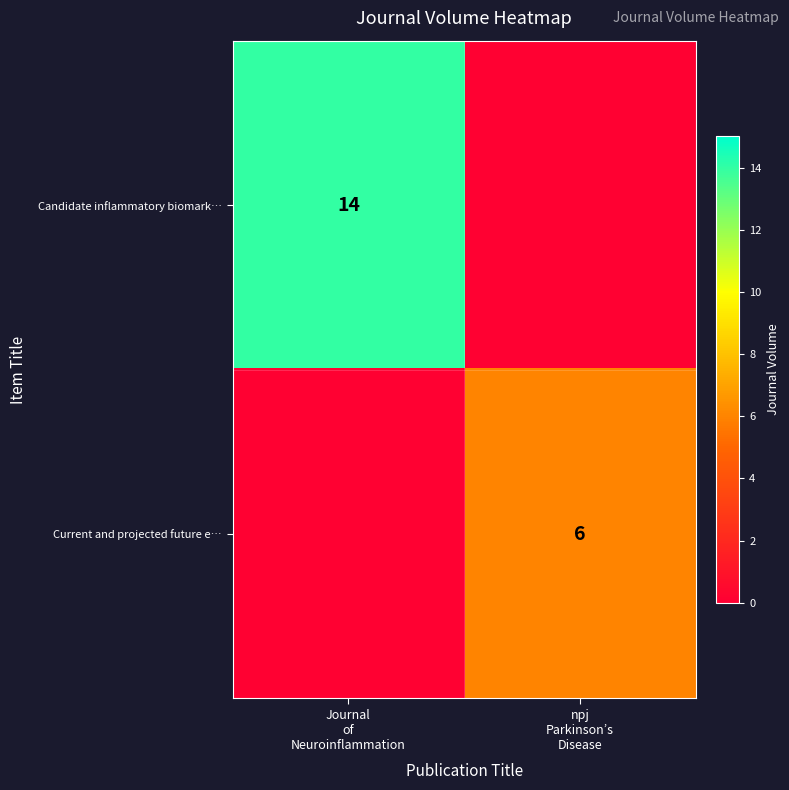

Between Journal of Neuroinflammation and npj Parkinson’s Disease, which series saw the biggest shift?

Candidate inflammatory biomark…